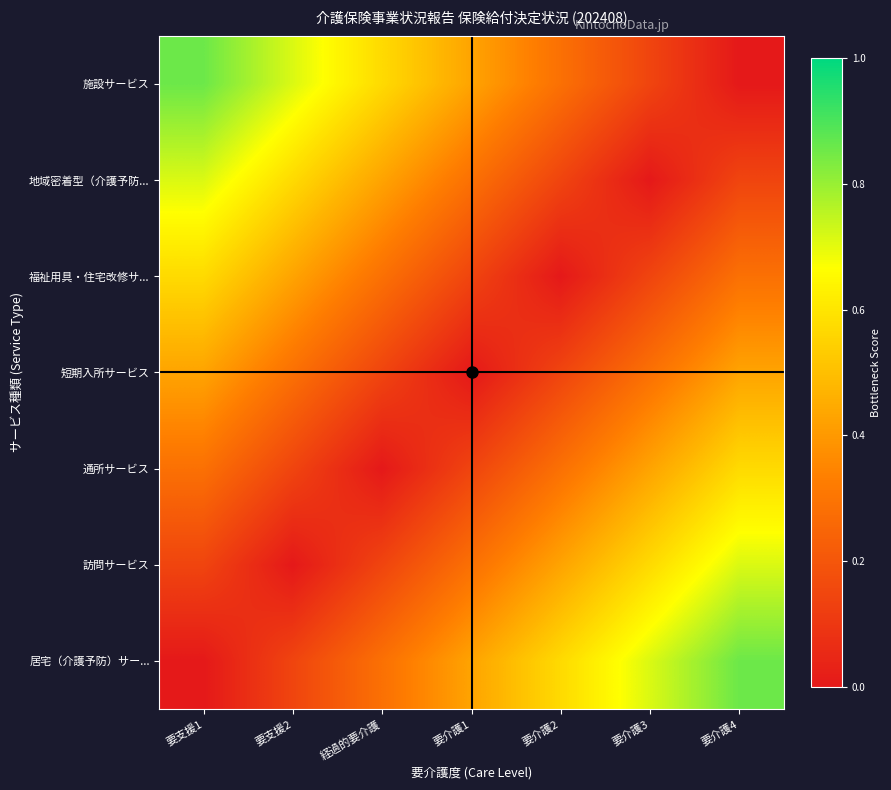

What is the spread (max minus min) of values at 要介護1?

0.4